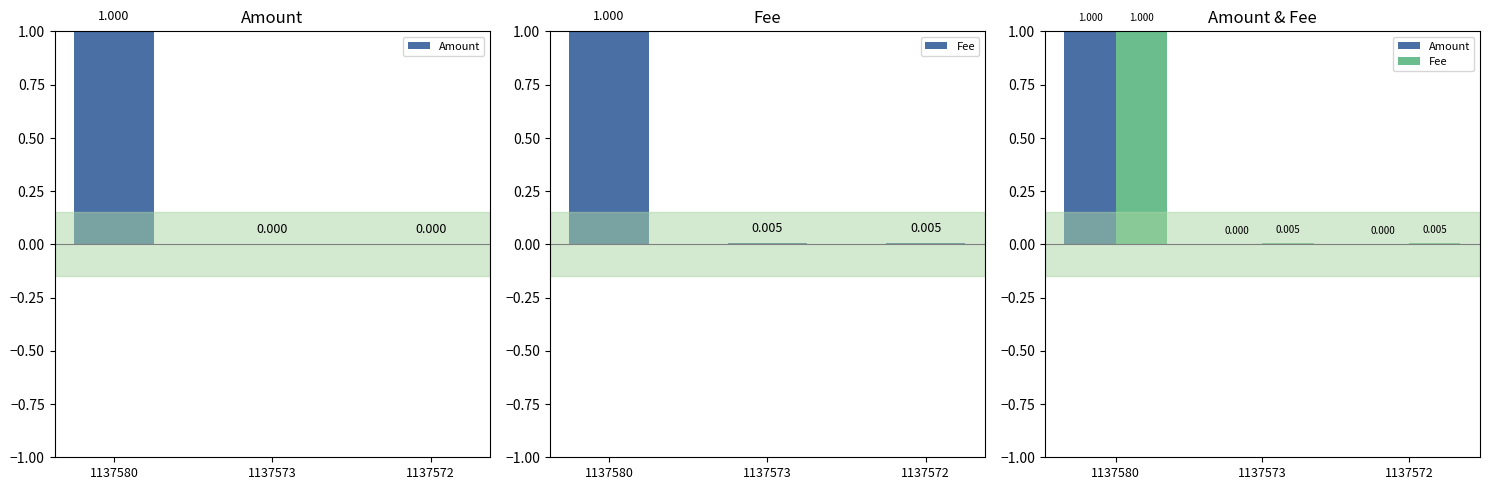

How many bars are there in each group?

2